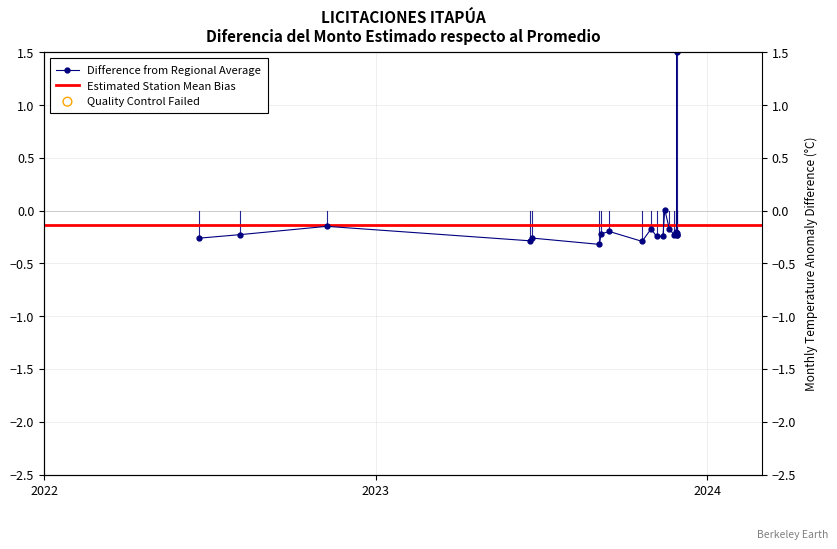

Which has a higher value, 2023-10-21 or 2023-11-28?

2023-11-28